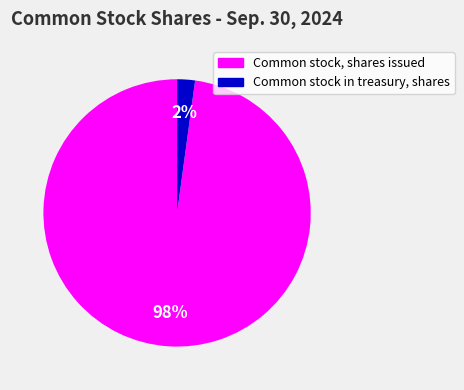

The Common stock, shares issued slice represents 98% of the pie. True or false?

True